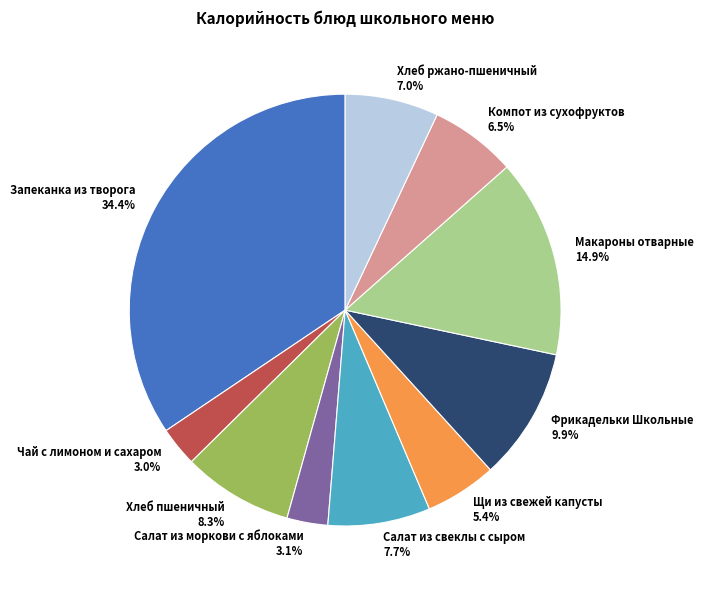

How many slices are in this pie chart?

10